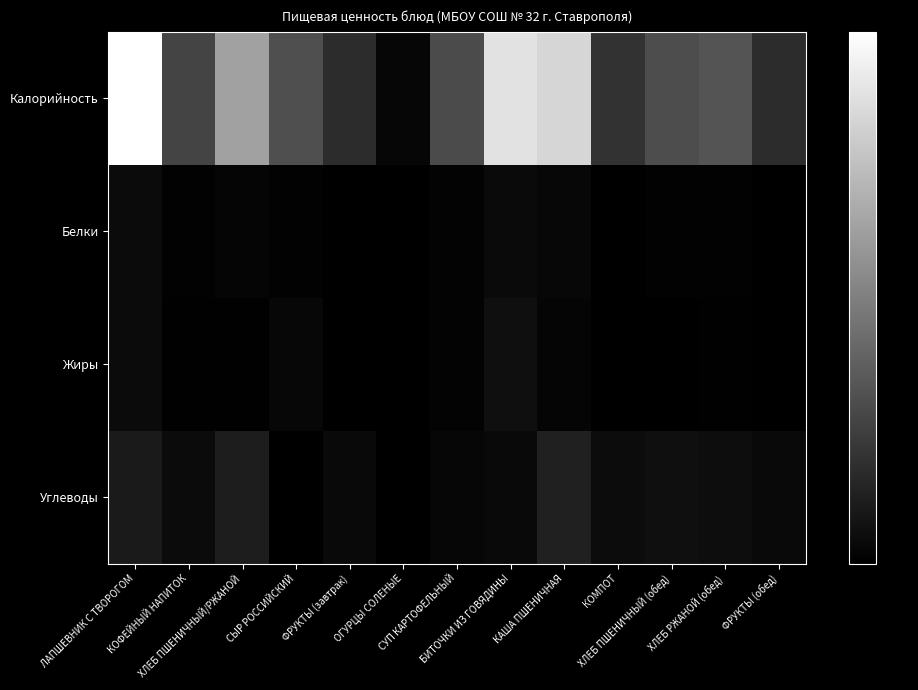

How many categories are shown in the chart?

13